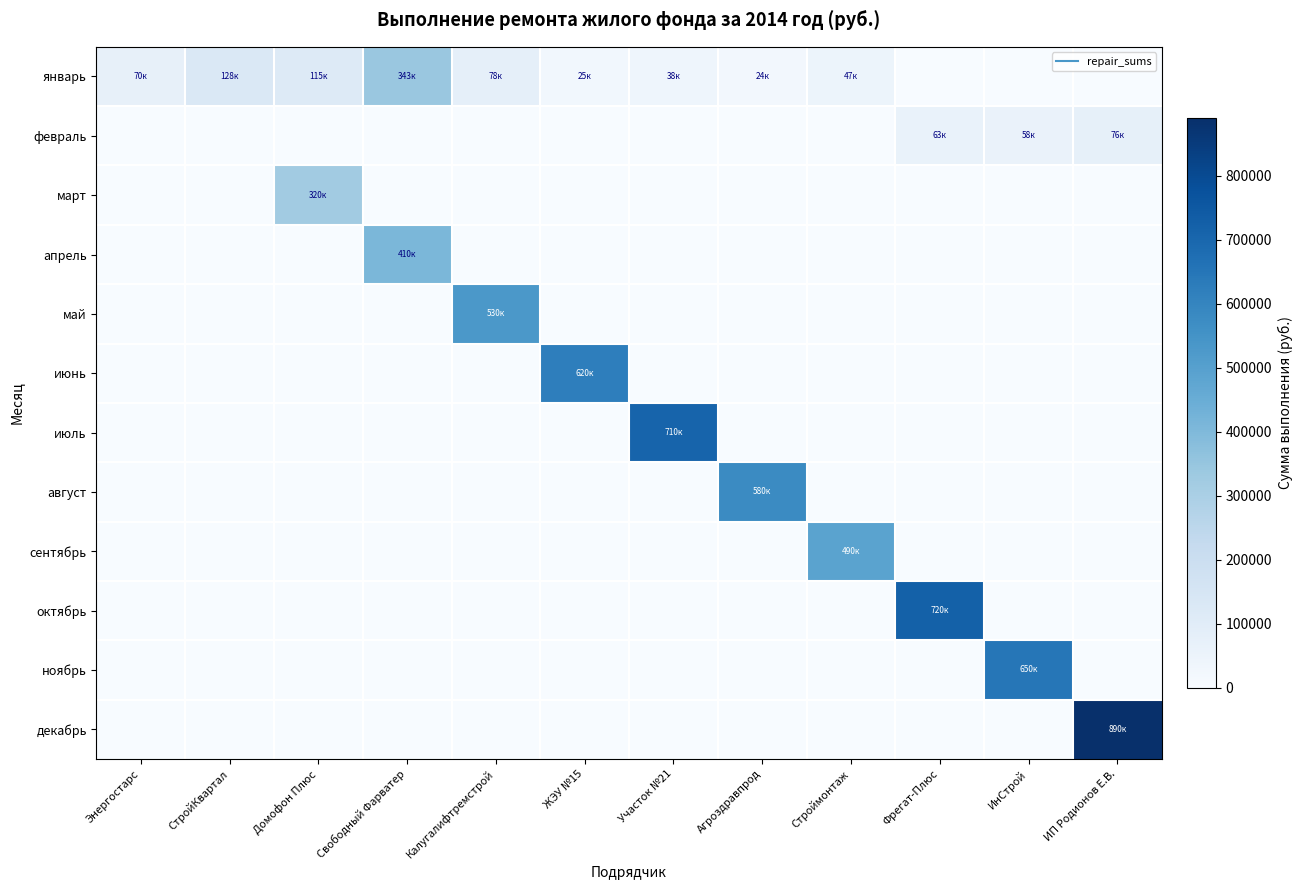

At which category does the chart reach its peak across all series?

ИП Родионов Е.В.